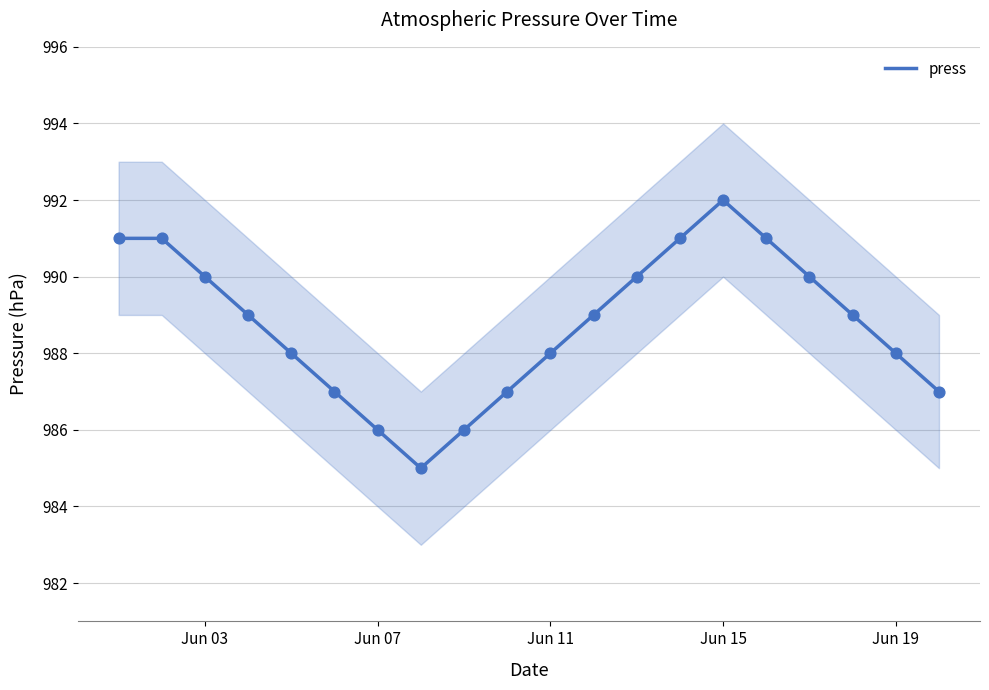

The value of press at Jun 19 is 988. True or false?

True